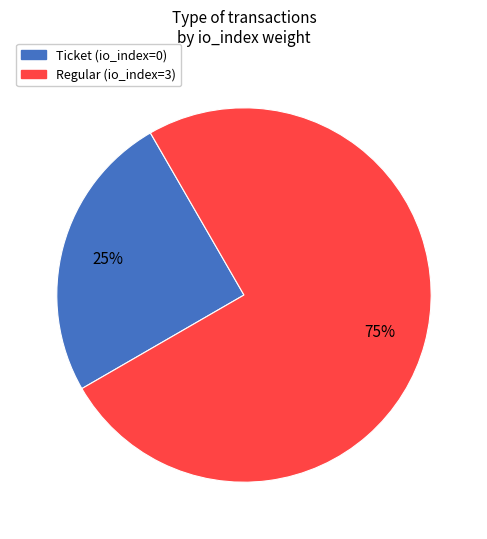

To the nearest percent, what is the average slice percentage?

50%